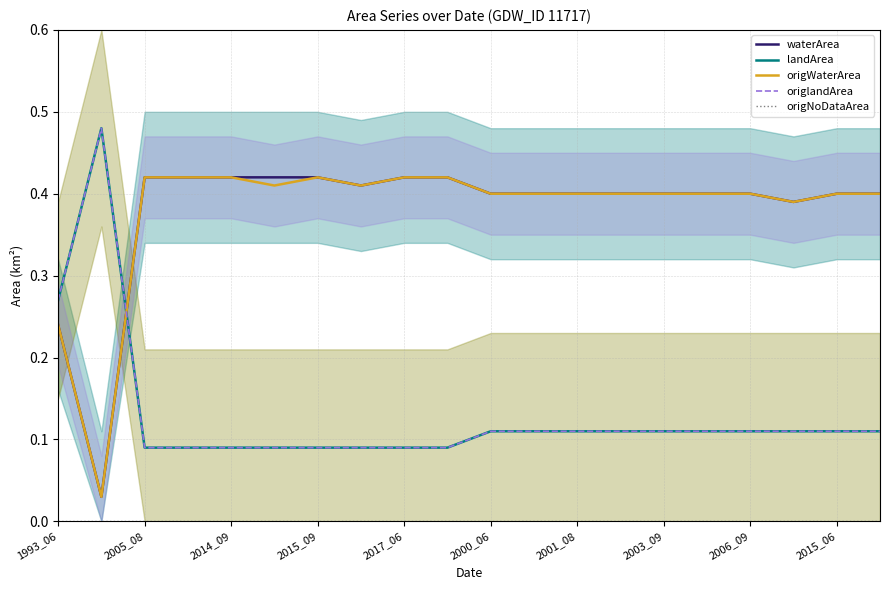

True or false: origWaterArea and origNoDataArea cross at least once.

False